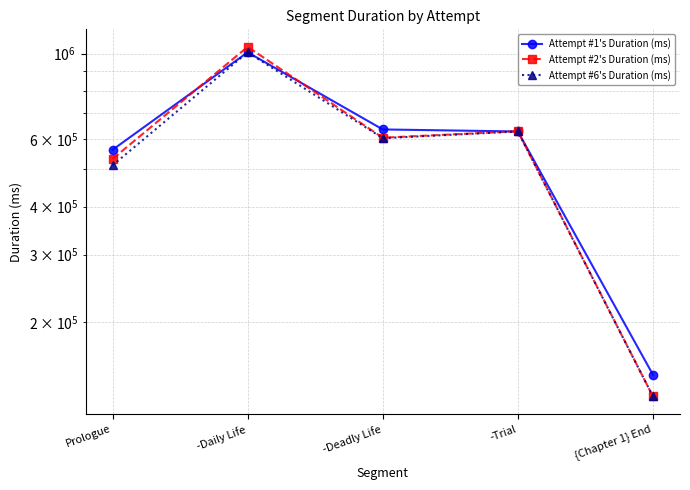

How many interior local valleys does the Attempt #6's Duration (ms) series have?

1